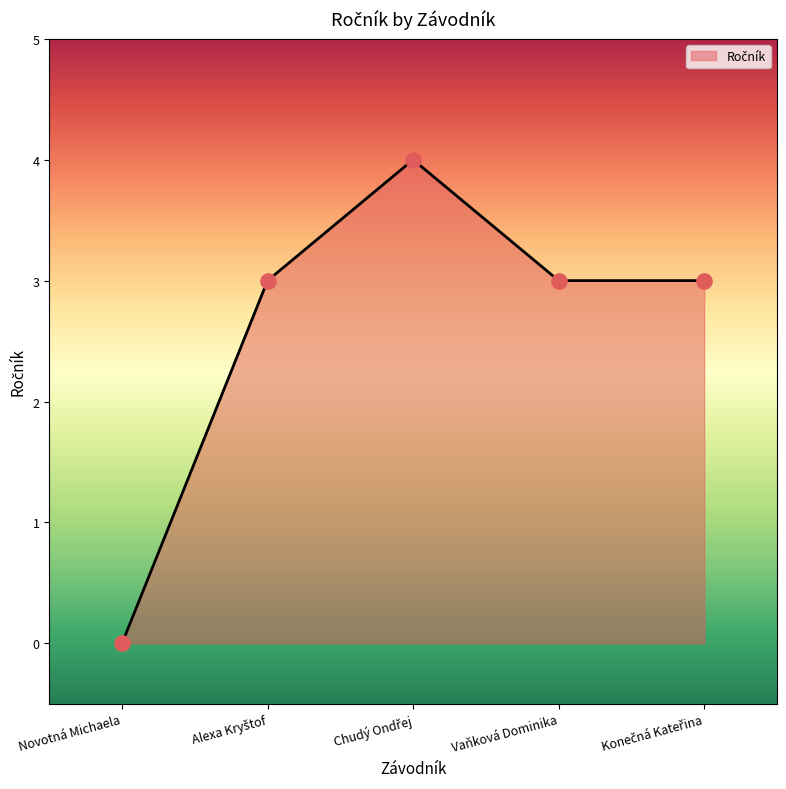

Is it true that the value at Novotná Michaela is 0?

True